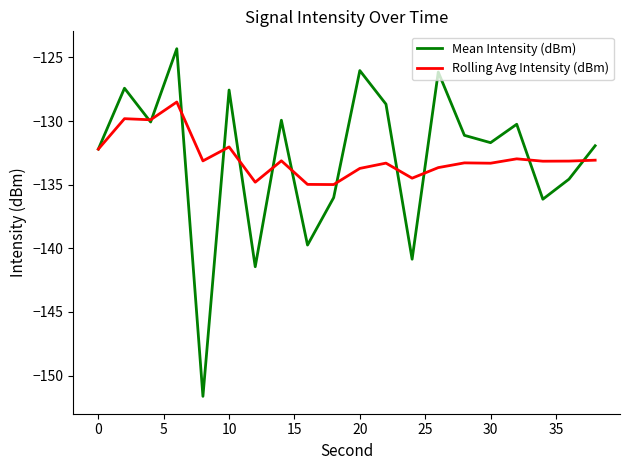

What is the difference between the second highest and minimum values in the Rolling Avg Intensity (dBm) series?

5.2